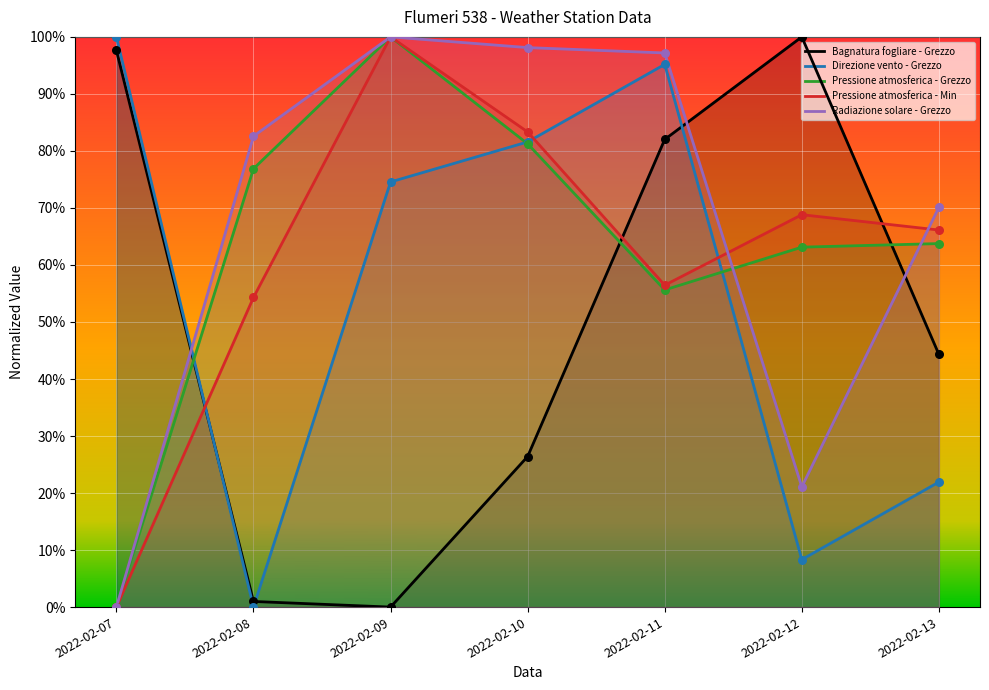

Which series contains the lowest Y value?

Bagnatura fogliare - Grezzo